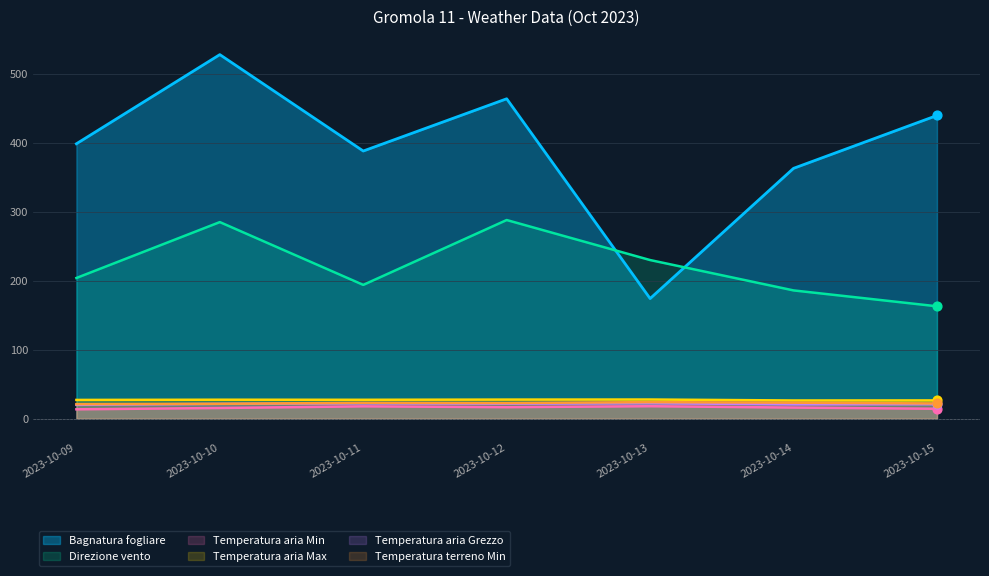

What are all the series names shown in the legend?

Bagnatura fogliare, Direzione vento, Temperatura aria Min, Temperatura aria Max, Temperatura aria Grezzo, Temperatura terreno Min